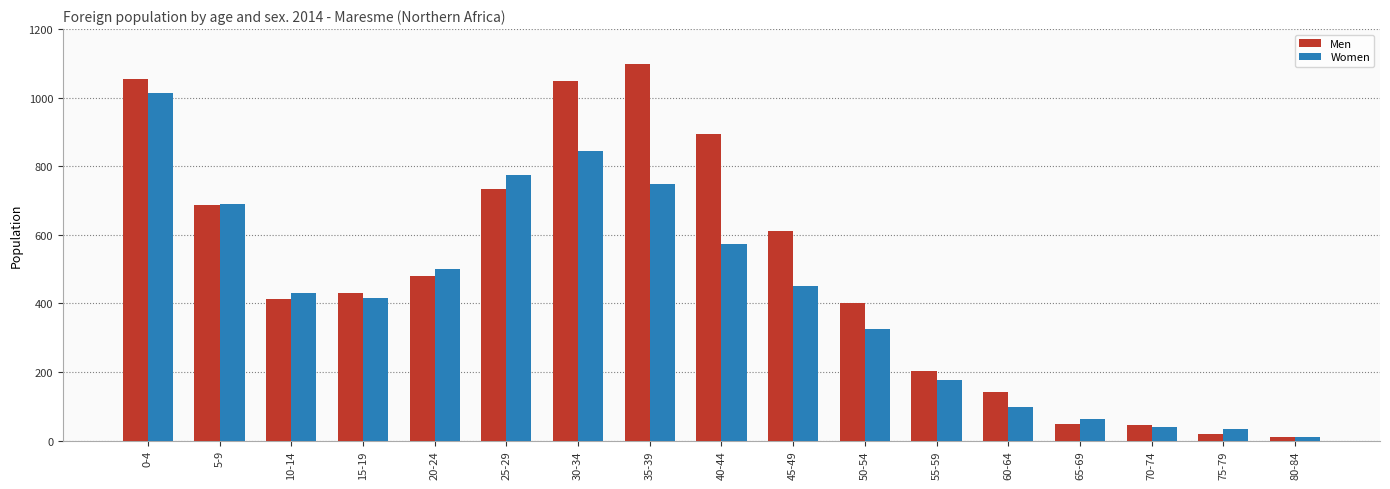

What is the label of the 4th bar from the right?

65-69